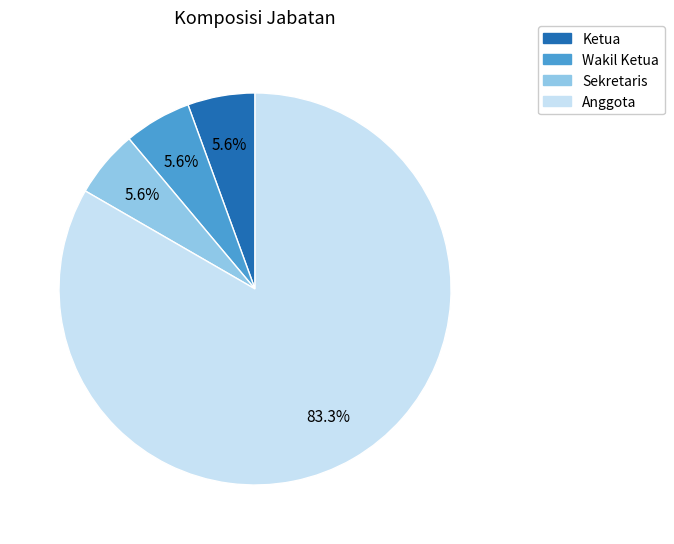

Does Anggota account for over 50% of the chart?

Yes